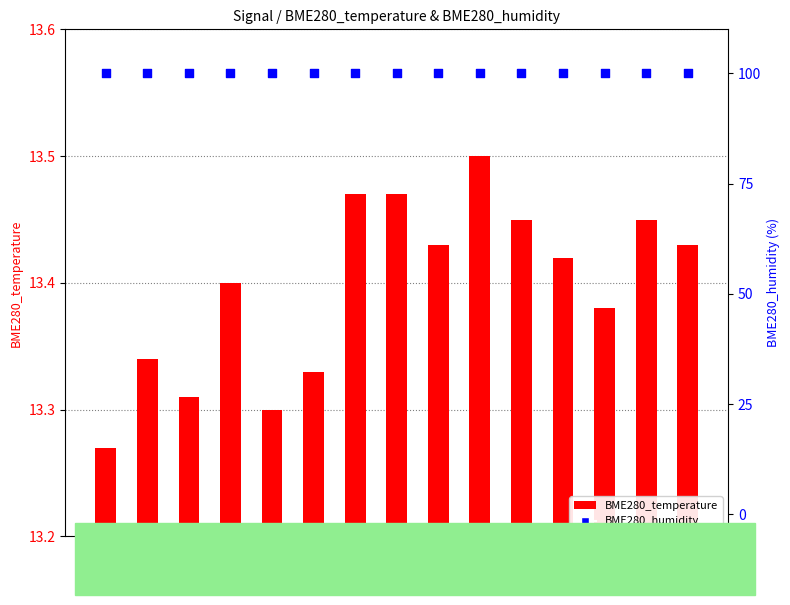

Which series reaches the maximum Y coordinate?

BME280_humidity